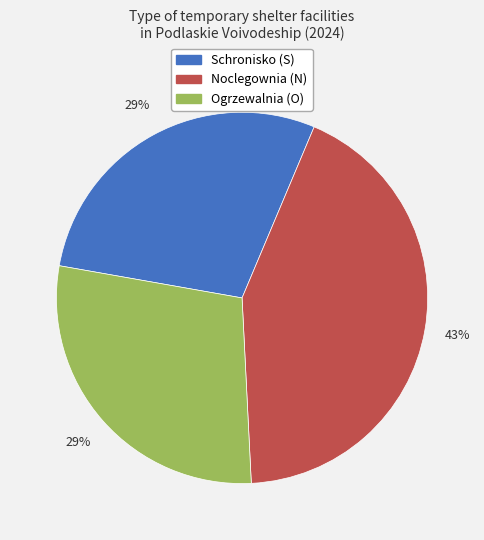

Does any single category account for the majority?

No